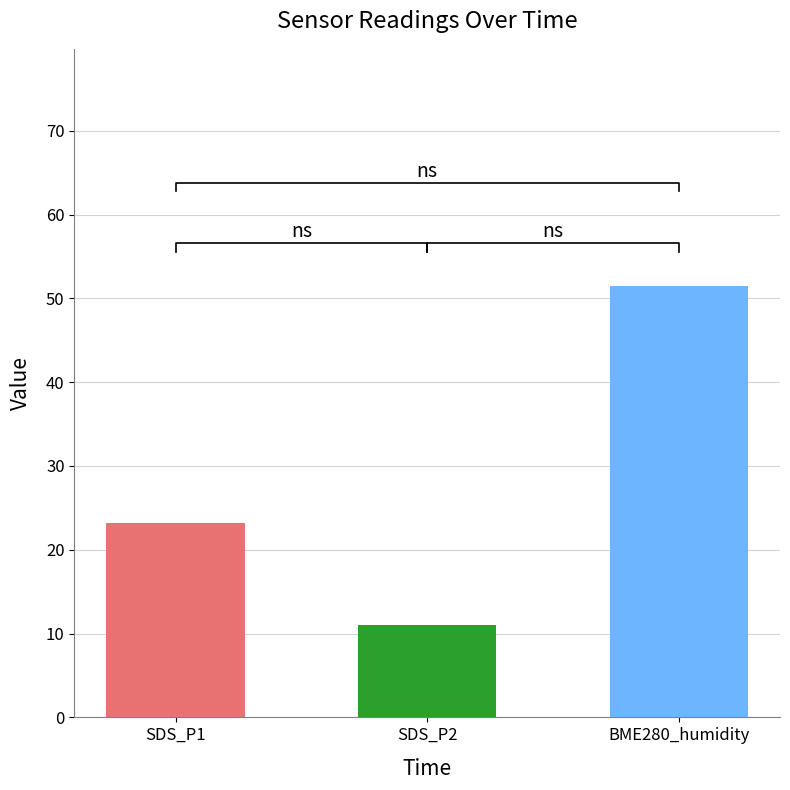

True or false: BME280_humidity has a value of 28.3 at 00:04.

False